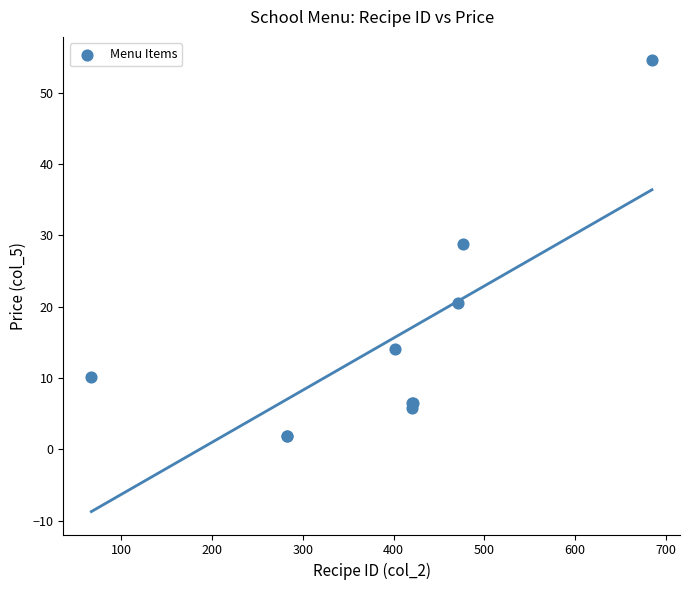

What Y value in the scatter plot is closest to 28?

28.8